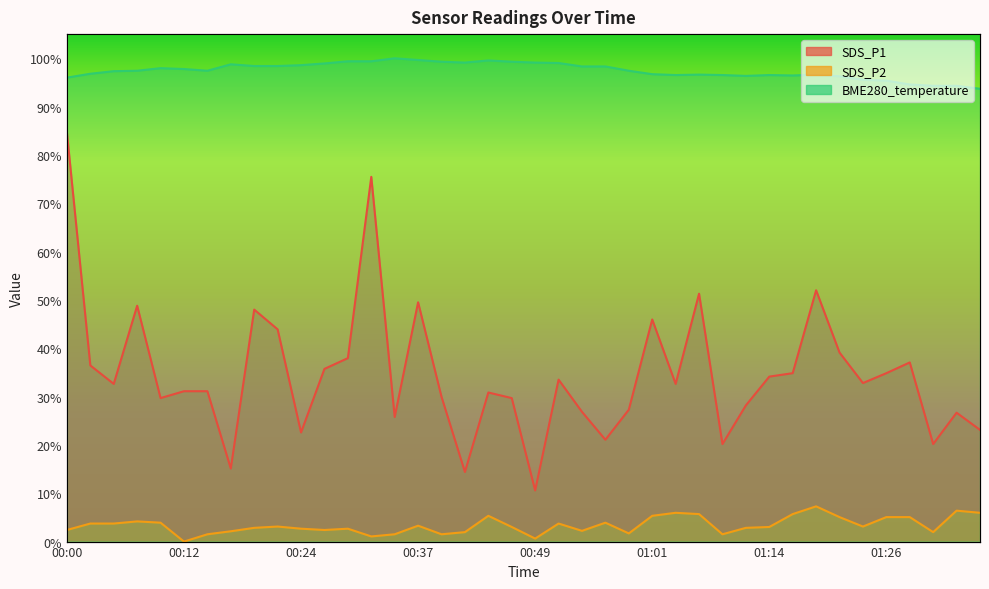

What are all the series names shown in the legend?

SDS_P1, SDS_P2, BME280_temperature